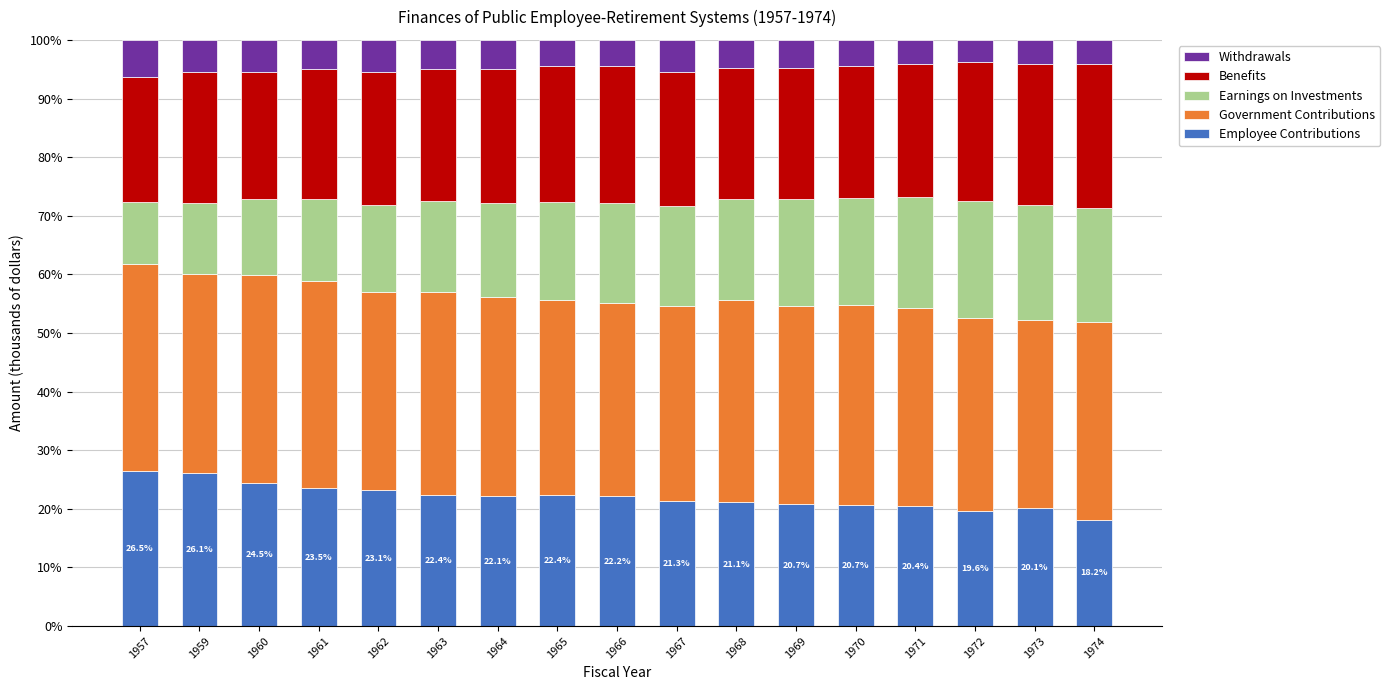

What is the difference between the second highest and minimum values in the Employee Contributions series?

7.9